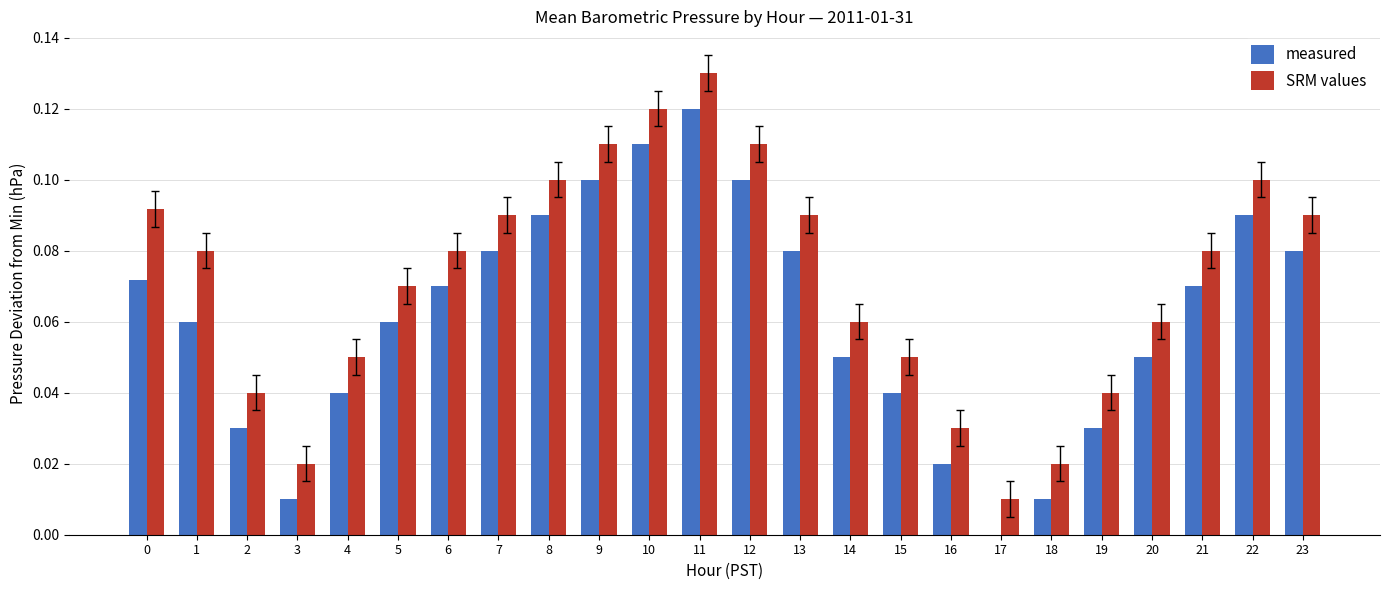

At which label does SRM values reach its peak?

11